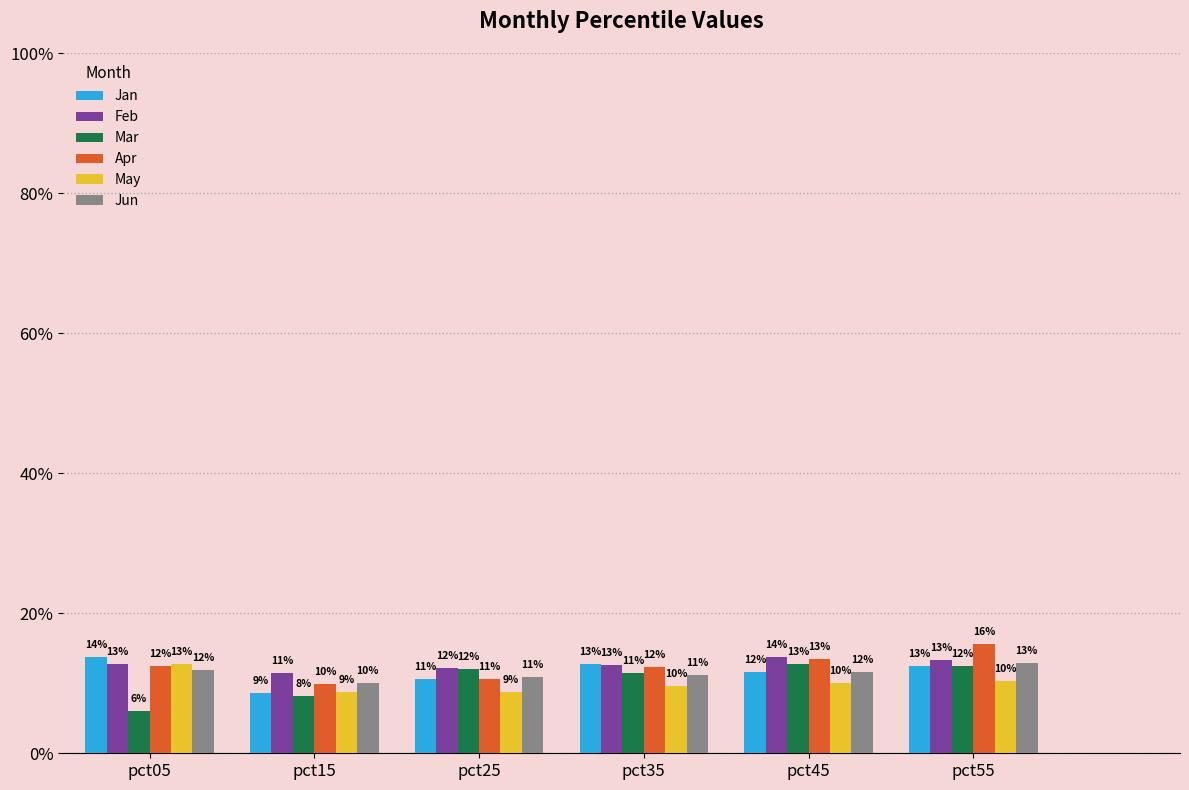

At pct05, list the series in order from largest to smallest.

Jan, Feb, May, Apr, Jun, Mar